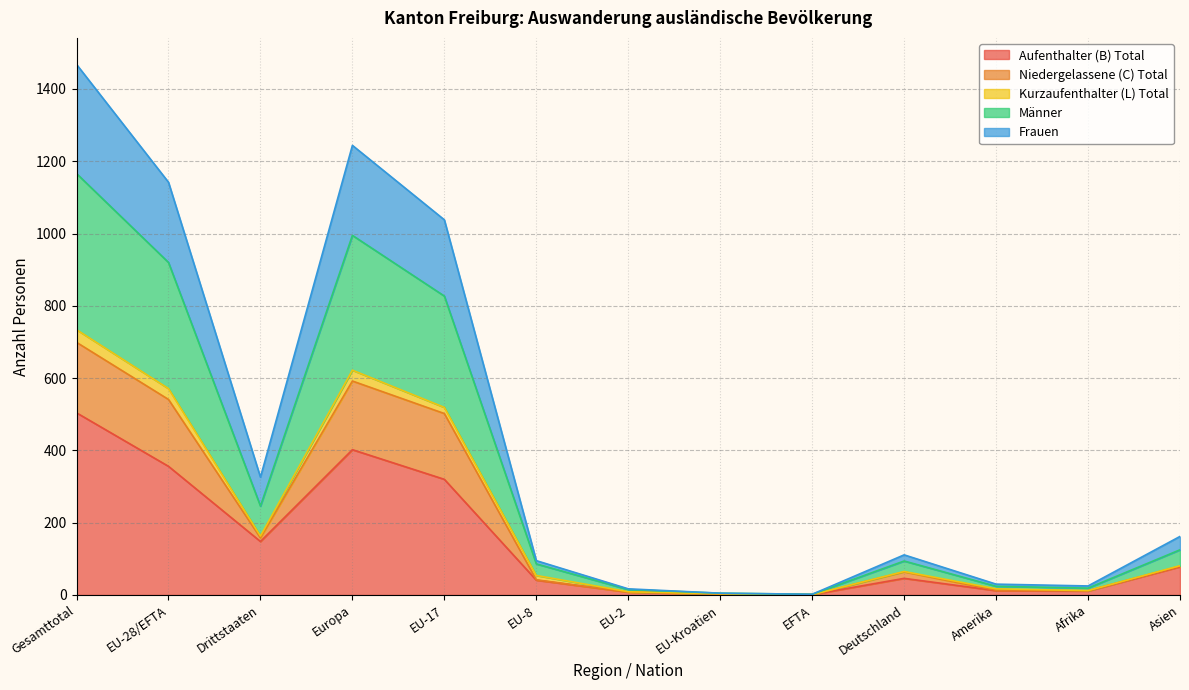

At which label does Aufenthalter (B) Total reach its peak?

Gesamttotal